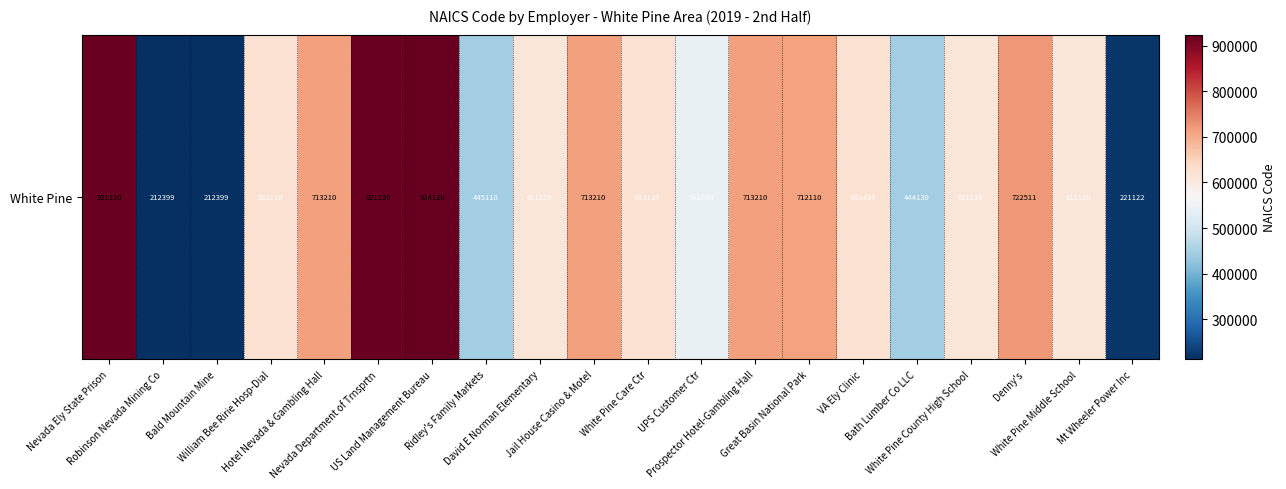

The chart shows a value of 713210 at Hotel Nevada & Gambling Hall. True or false?

True